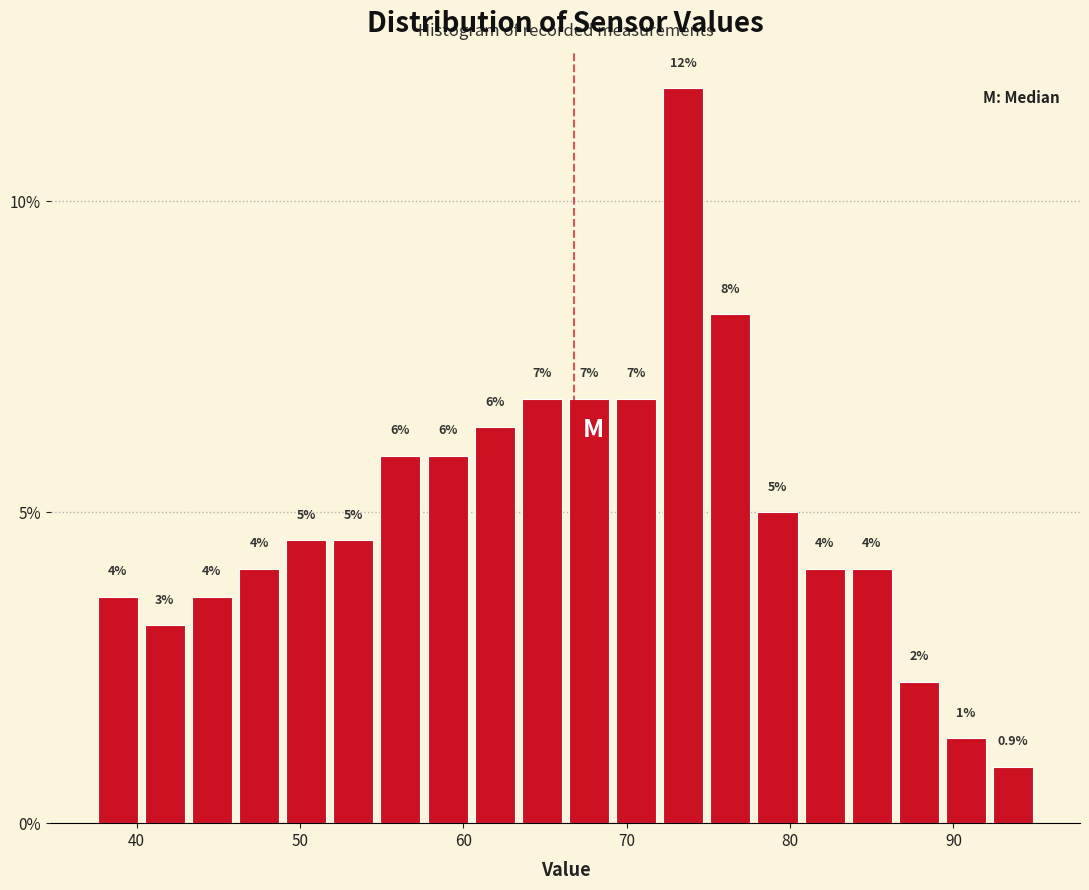

Around what value on the x-axis is the tallest bar? Give the approximate position of its centre, as read against the axis.

73